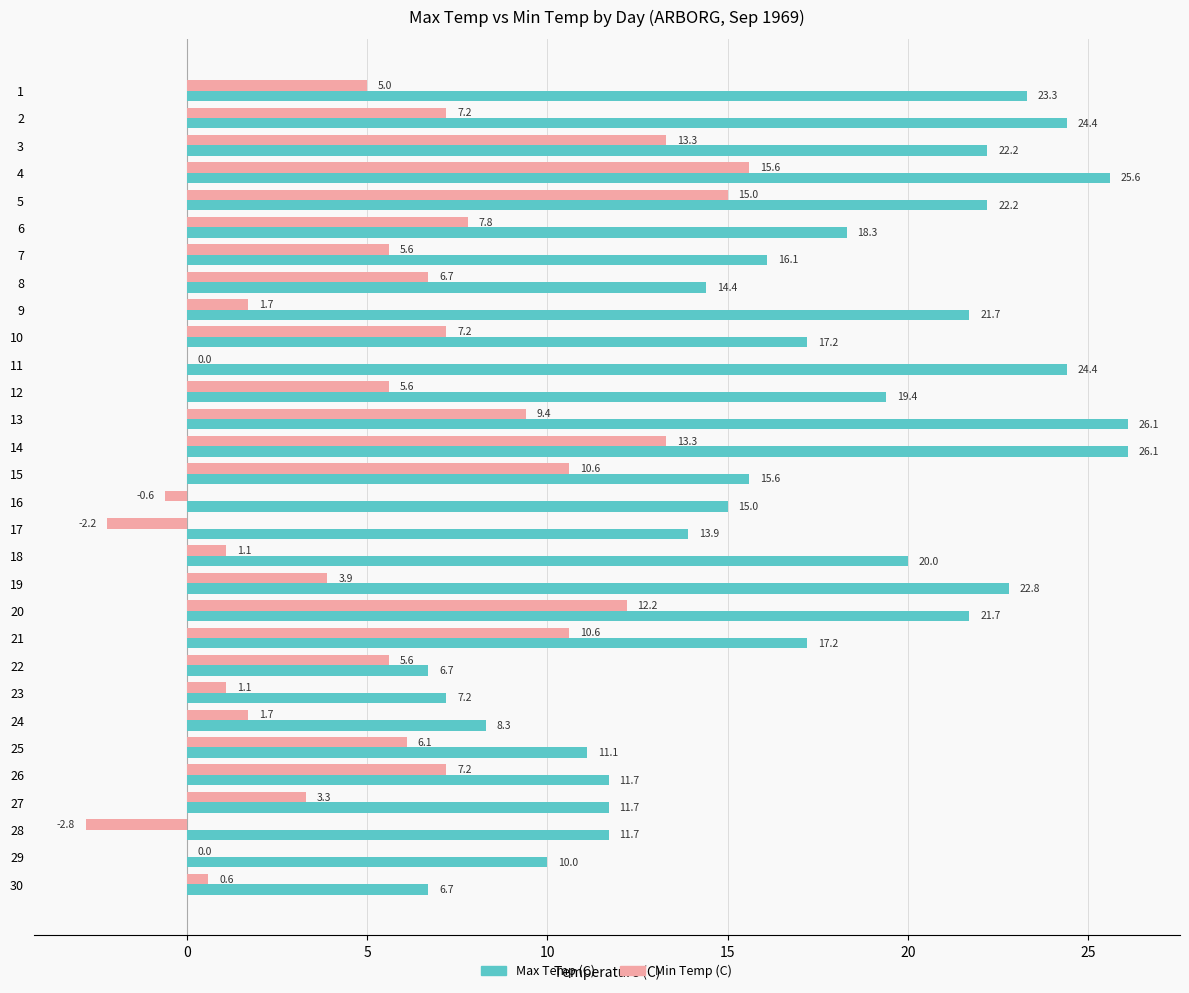

What are all the series names shown in the legend?

Max Temp (C), Min Temp (C)